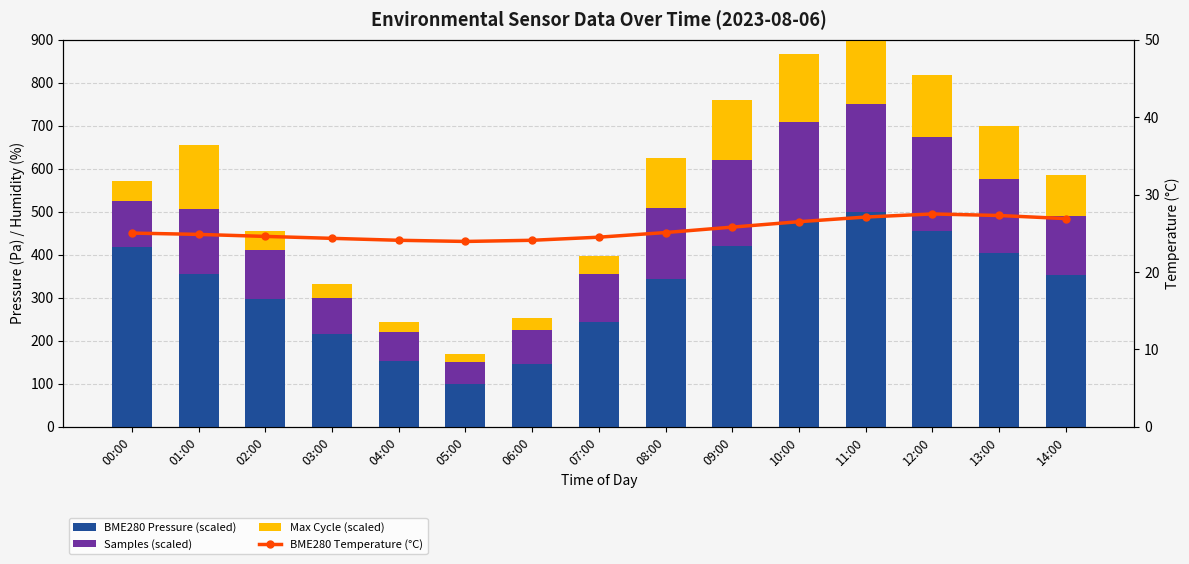

At which label is BME280 Pressure (scaled) closest to 300?

02:00